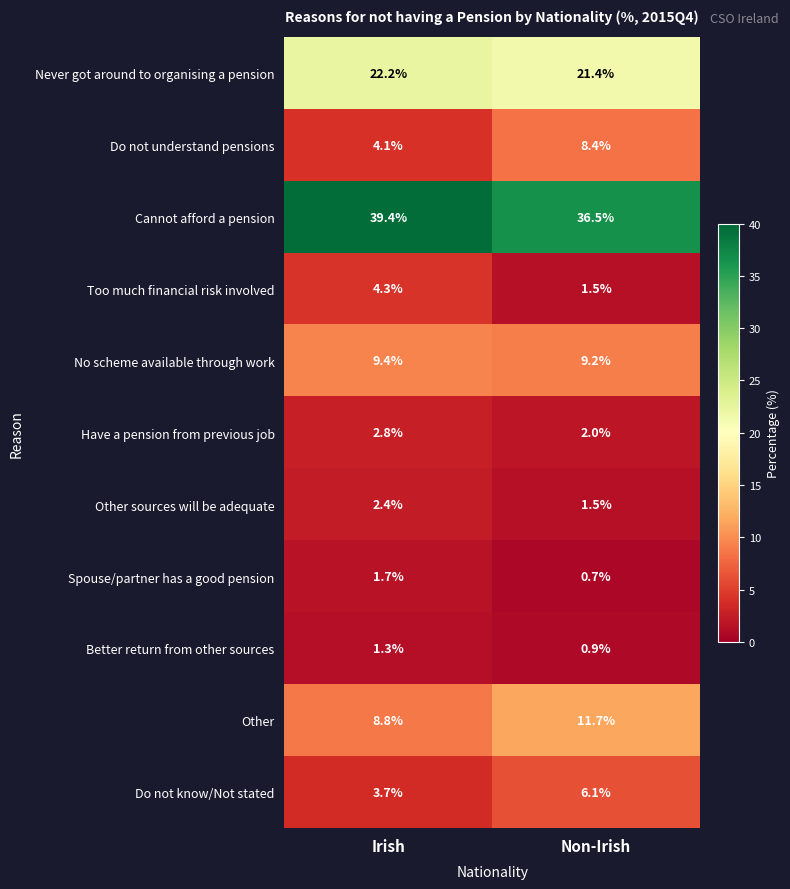

Count the number of data series in this chart.

11